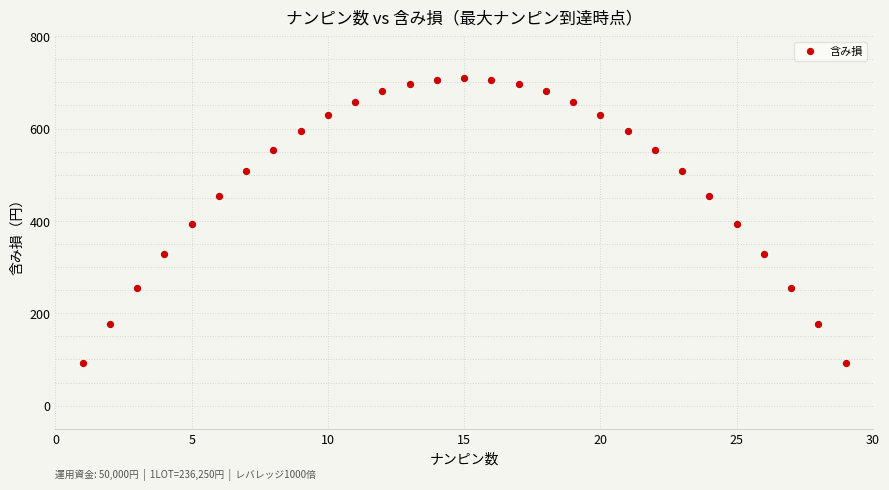

What is the range of Y values (max minus min)?

617.4